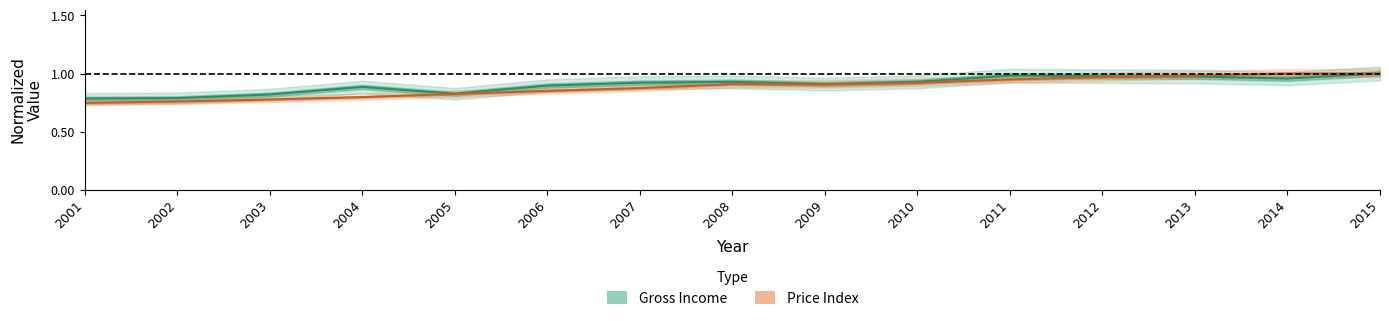

Between 2003 and 2010, which series saw the biggest shift?

Price Index